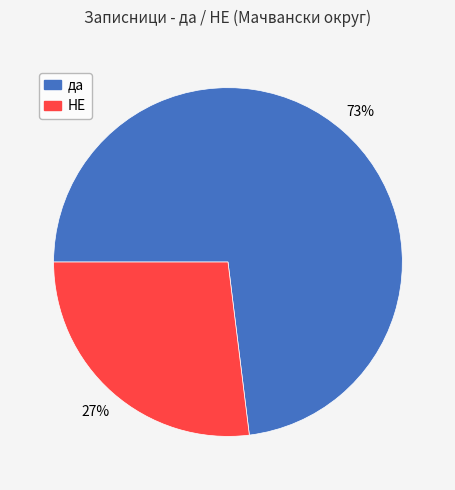

Combined, do НЕ and да account for over 50%?

Yes